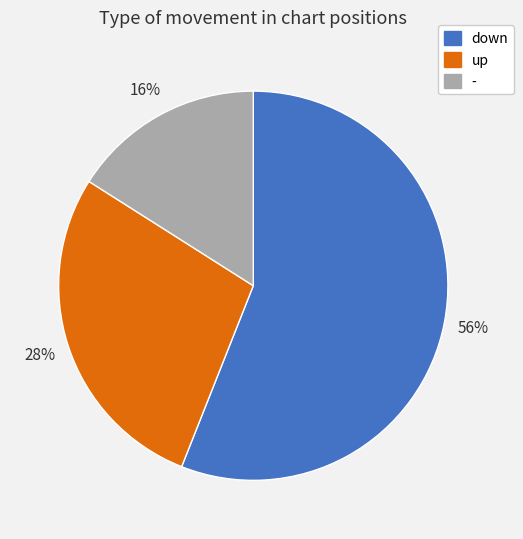

Count the number of slices in the pie.

3